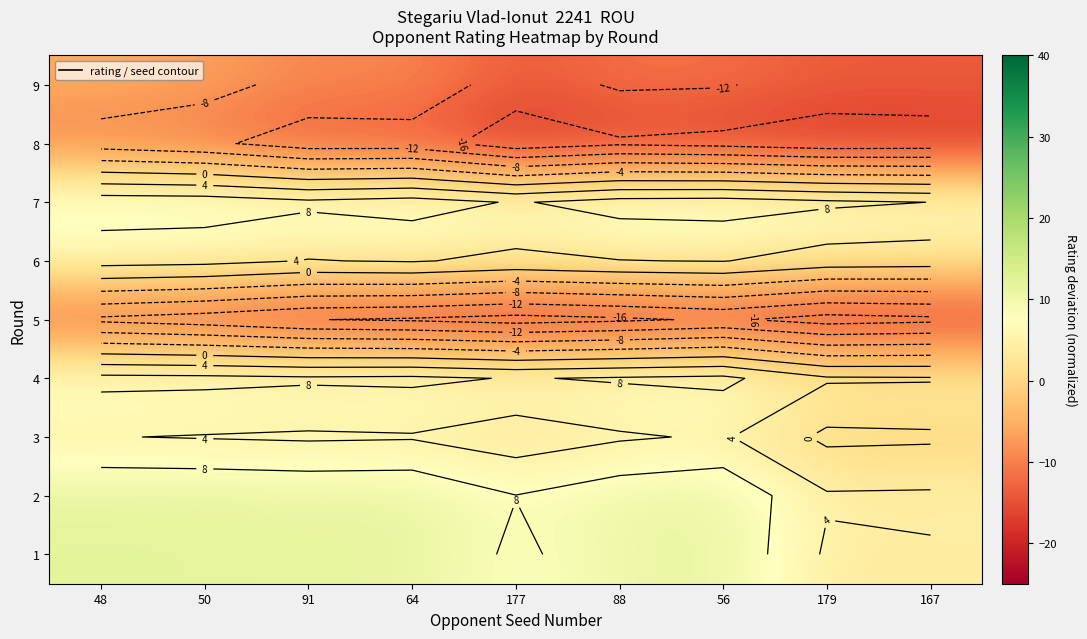

True or false: 3 has a value of -1.0 at 167.

False